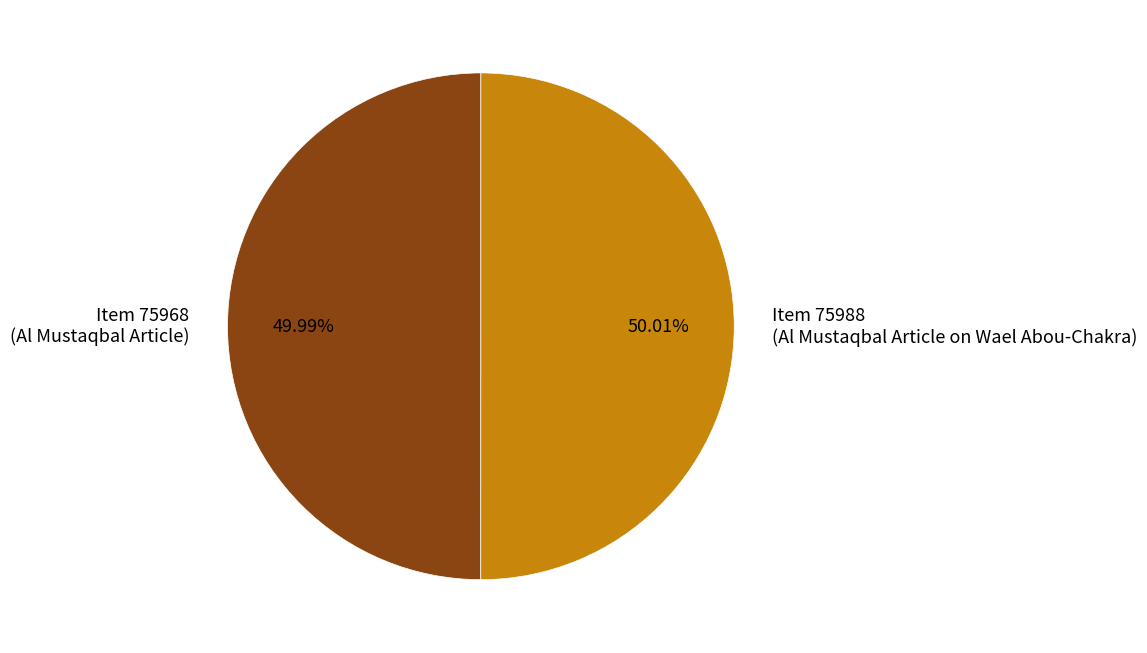

Count the number of slices in the pie.

2